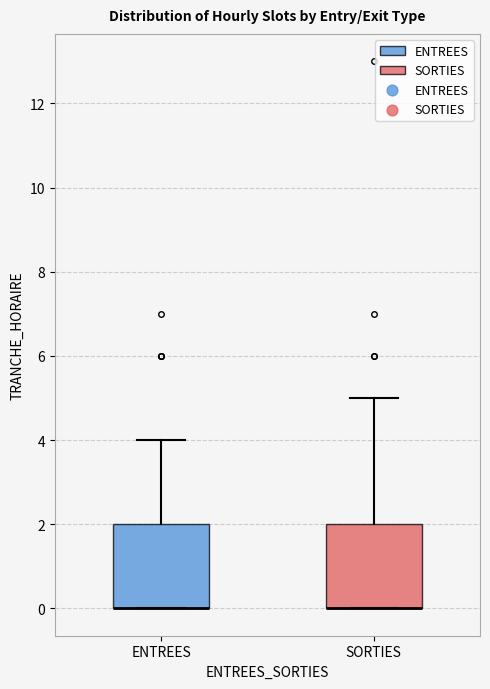

Where is the upper edge of the box for ENTREES on the y-axis? The values are not printed on the chart, so give them approximately, as read against the axis.

2